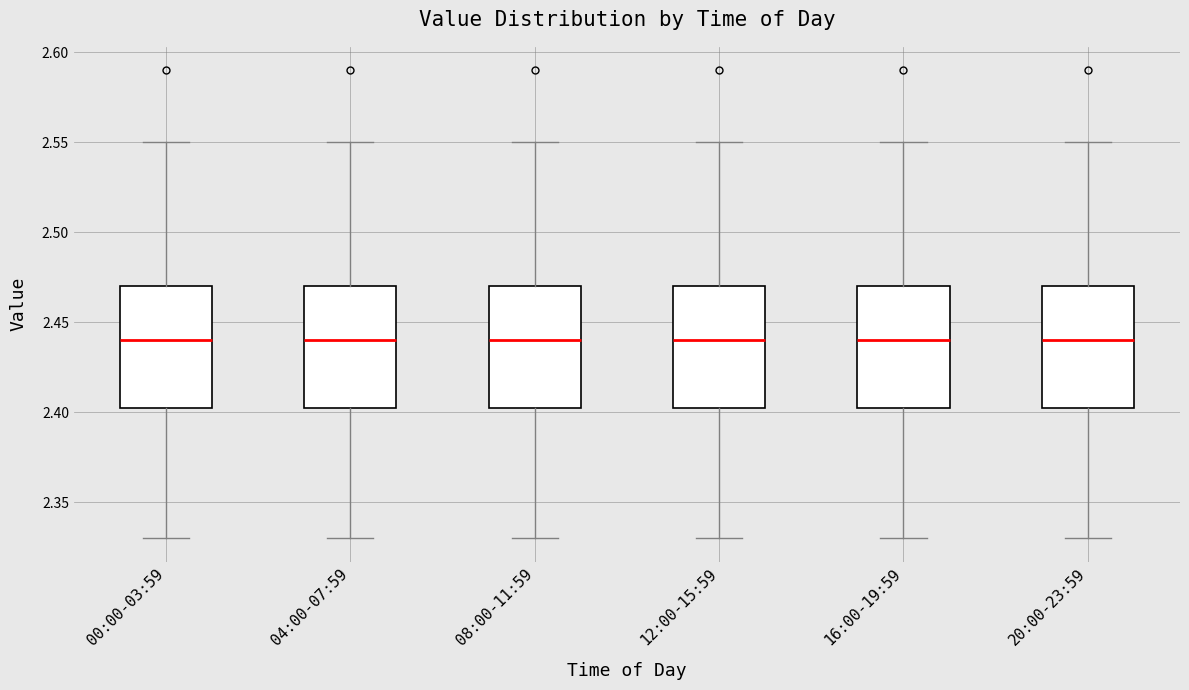

Reading left to right, read every box against the y-axis: the position of its median line, the range the box covers, and the ends of its whiskers. The values are not printed on the chart, so give them approximately, as read against the axis.

00:00-03:59: median 2.440, box 2.405 to 2.470, whiskers 2.330 to 2.550
04:00-07:59: median 2.440, box 2.405 to 2.470, whiskers 2.330 to 2.550
08:00-11:59: median 2.440, box 2.405 to 2.470, whiskers 2.330 to 2.550
12:00-15:59: median 2.440, box 2.405 to 2.470, whiskers 2.330 to 2.550
16:00-19:59: median 2.440, box 2.405 to 2.470, whiskers 2.330 to 2.550
20:00-23:59: median 2.440, box 2.405 to 2.470, whiskers 2.330 to 2.550